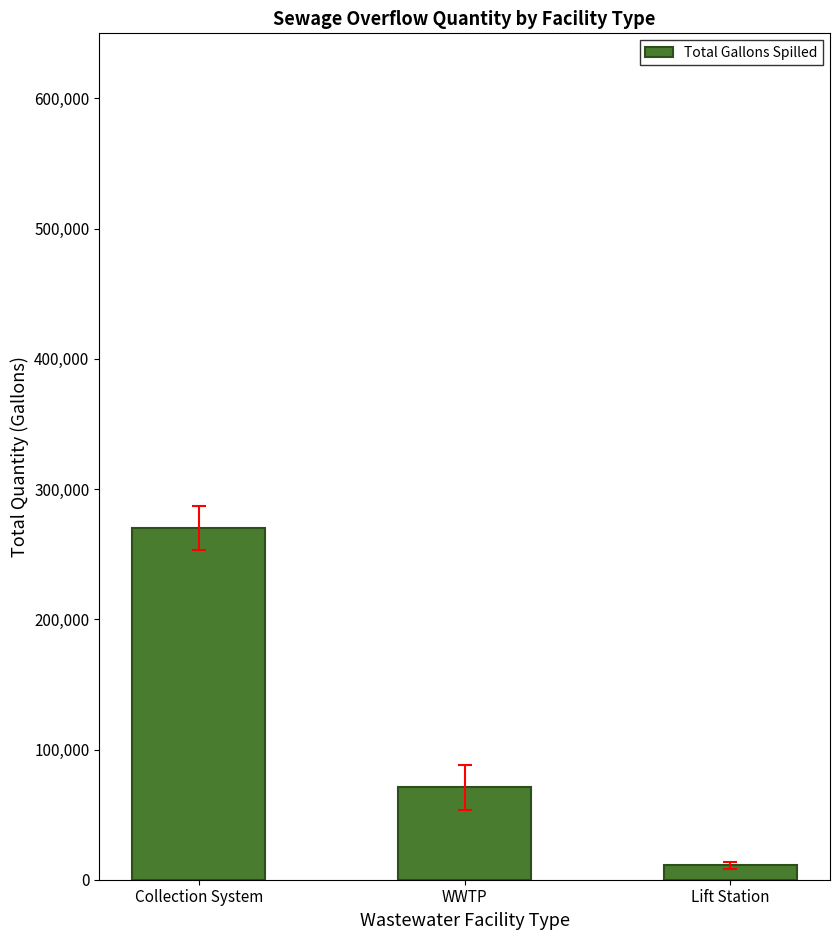

How many data points are less than 70885?

1